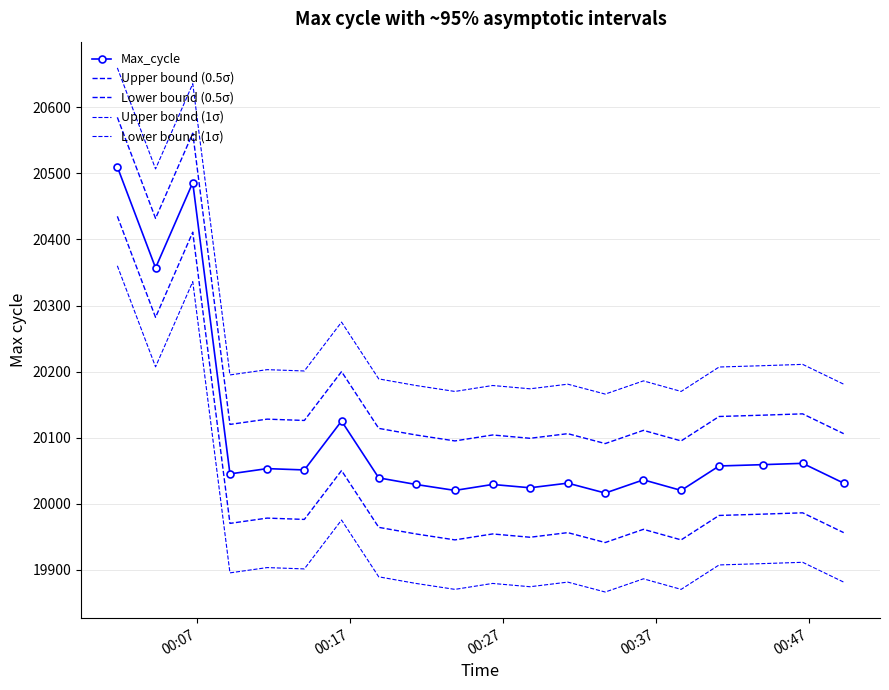

At how many categories does at least one series exceed 20404?

3